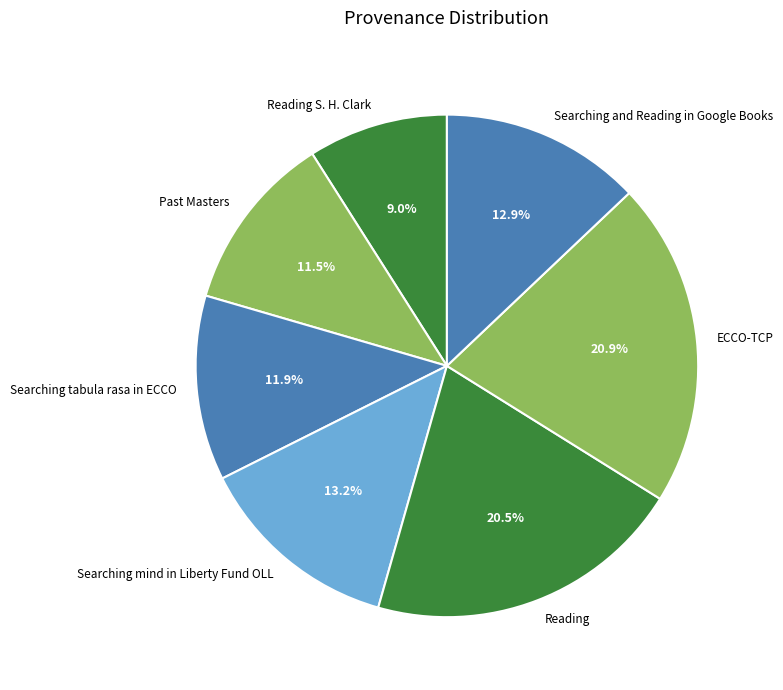

To the nearest percent, what is the difference between the Searching tabula rasa in ECCO and Searching and Reading in Google Books slice percentages?

1%